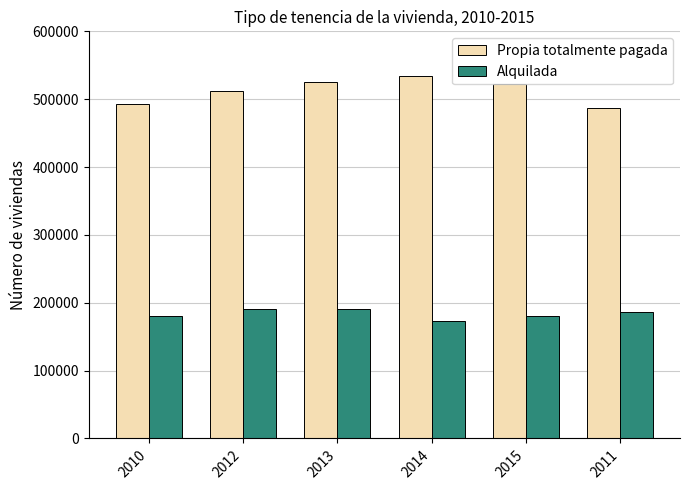

What is the difference between the maximum and second lowest values in the Propia totalmente pagada series?

41259